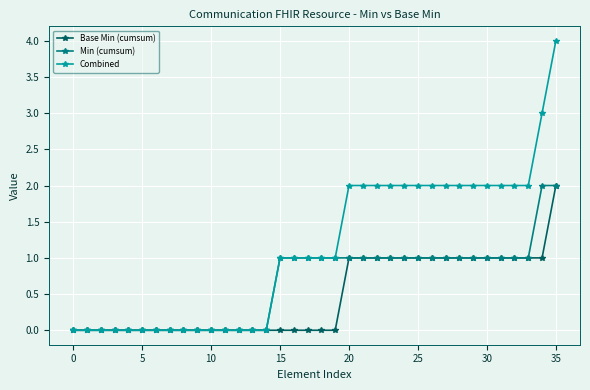

Which series has the largest total across all categories?

Combined